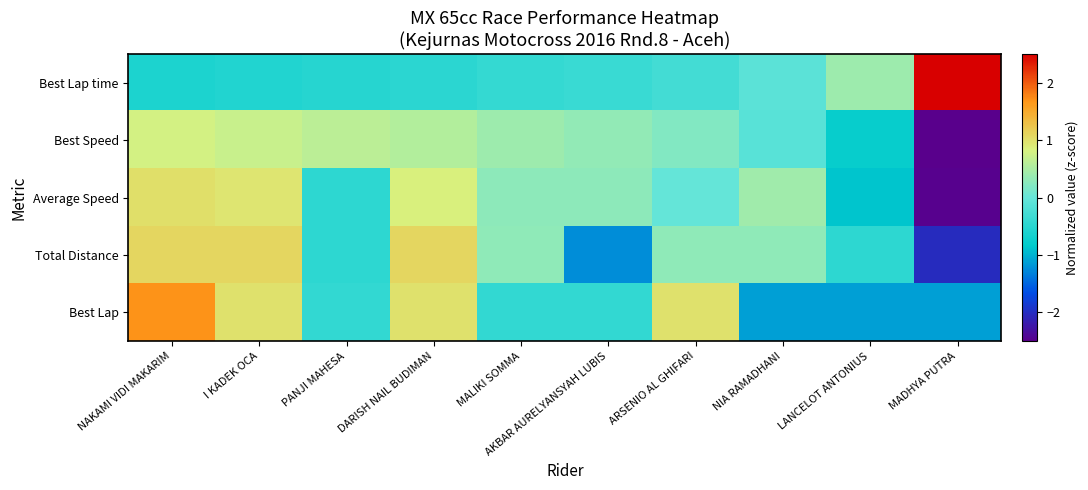

Which series has the largest range (max minus min)?

Best Speed